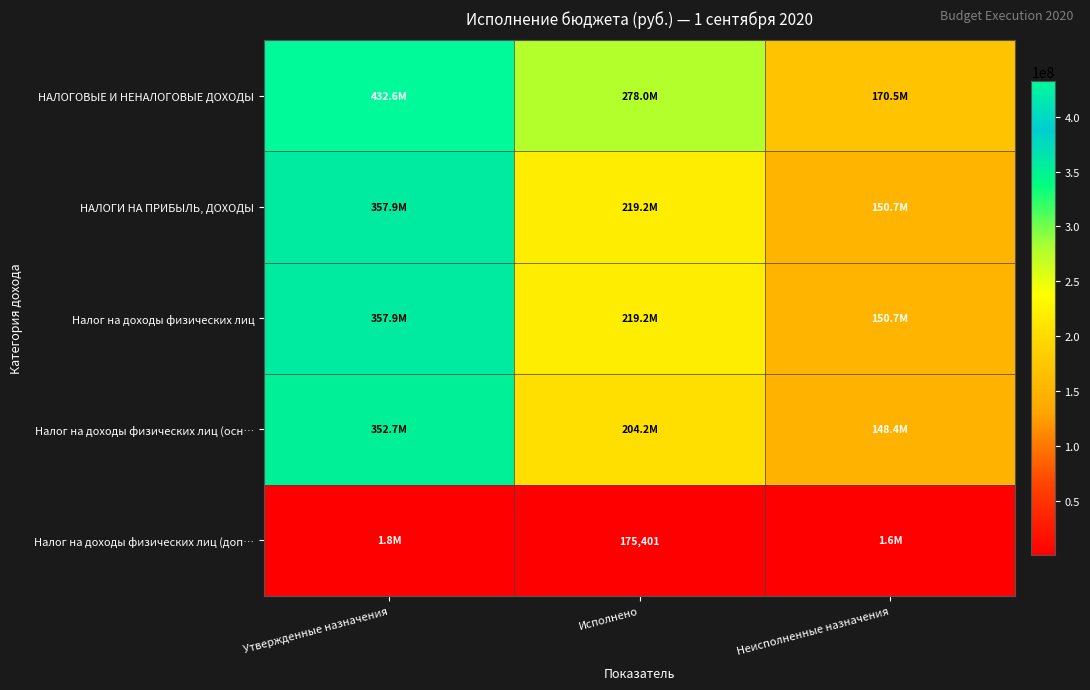

Count the number of categories in the chart.

3